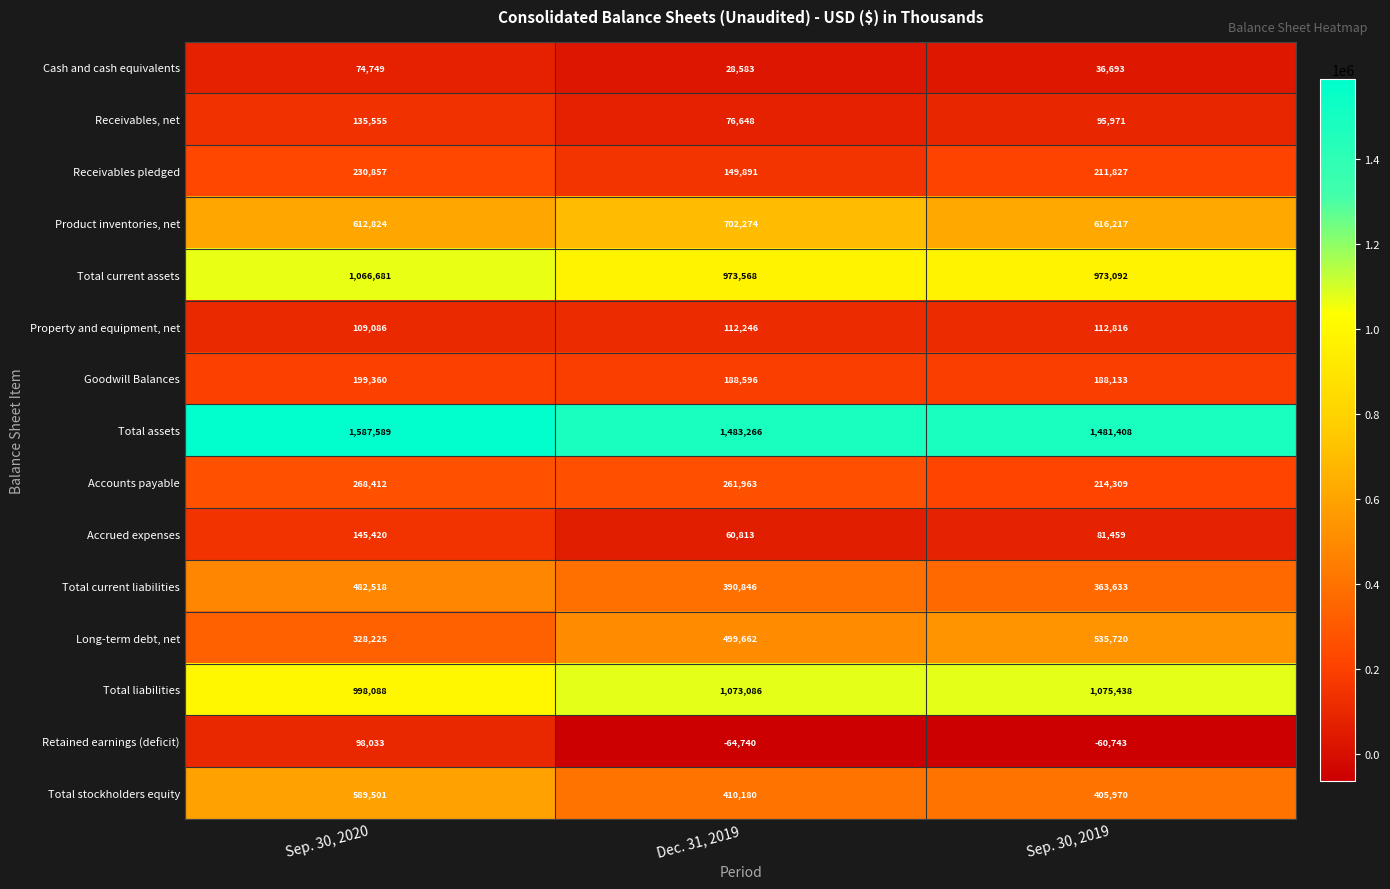

Is it true that Accrued expenses equals 81459 at Sep. 30, 2019?

True